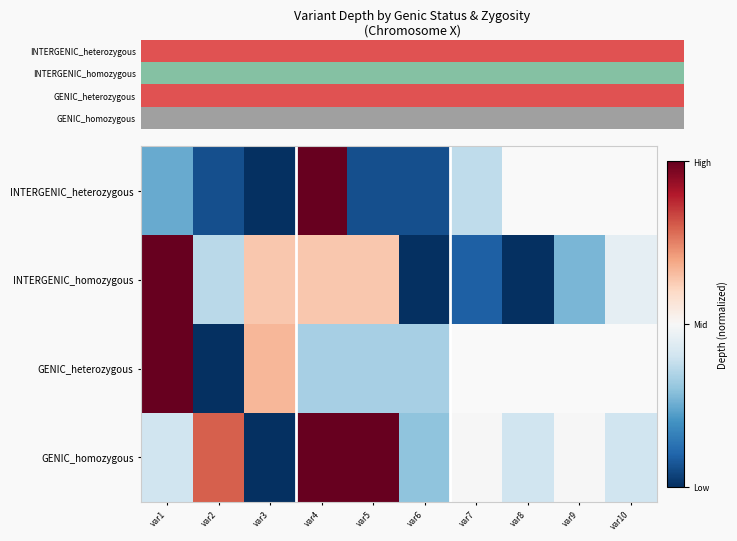

What is the difference between the GENIC_homozygous values at var10 and var6?

0.1